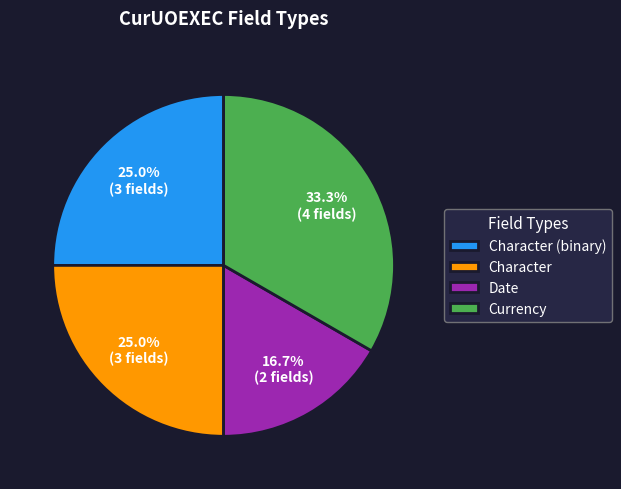

Which slice is the largest?

Currency